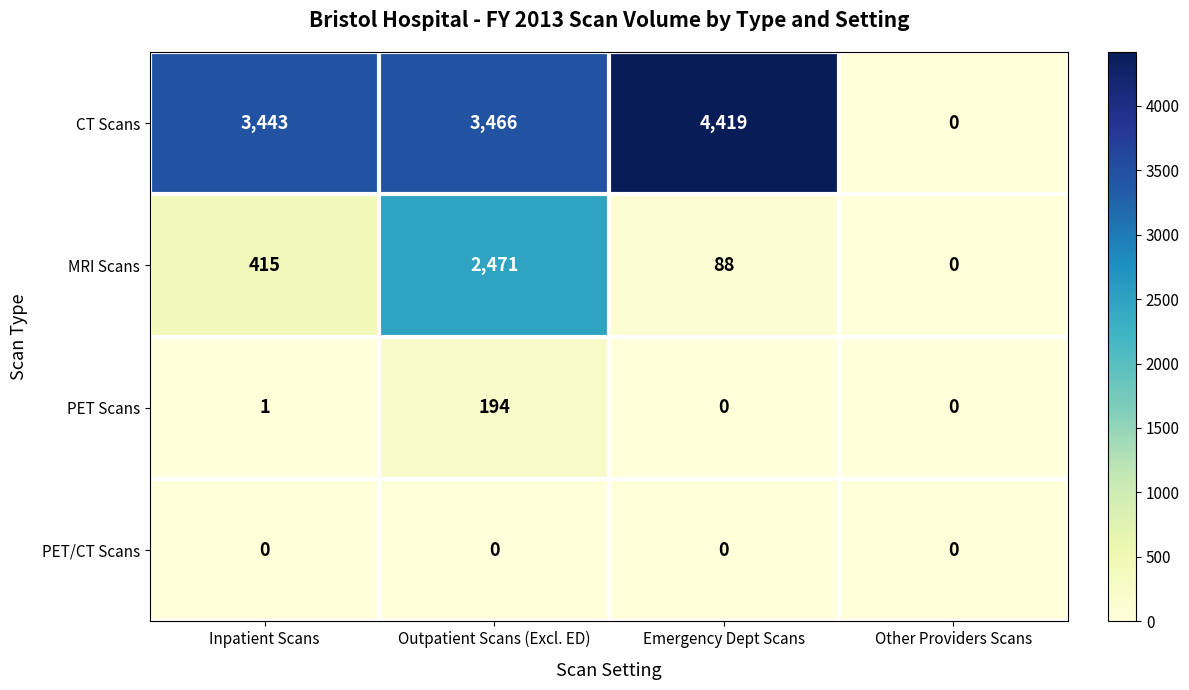

Reading right to left, extract all data points from this chart.

CT Scans: 0	4419	3466	3443
MRI Scans: 0	88	2471	415
PET Scans: 0	0	194	1
PET/CT Scans: 0	0	0	0